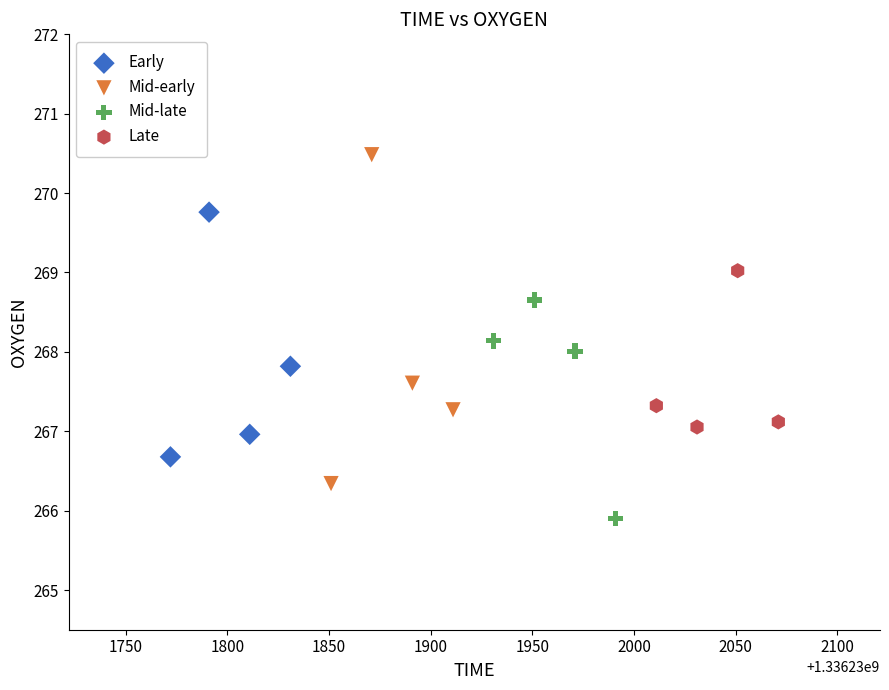

Which series has the largest Y range (max minus min)?

Mid-early